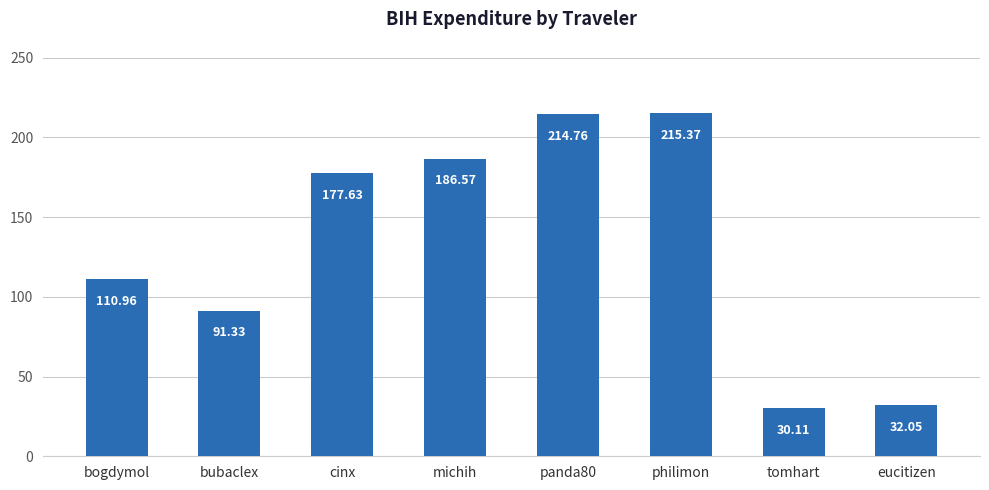

What is the change in value from bubaclex to philimon?

+124.0